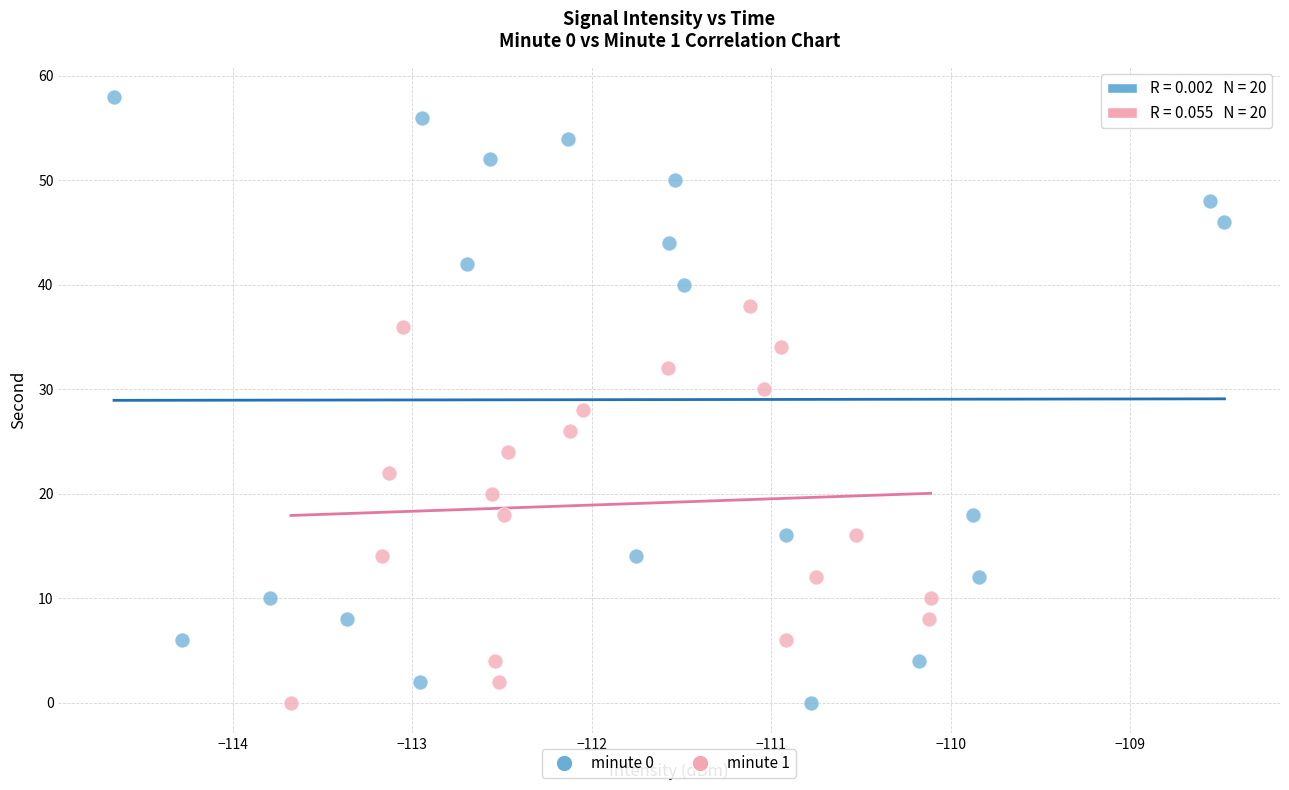

Which series has the widest spread of Y values?

minute 0